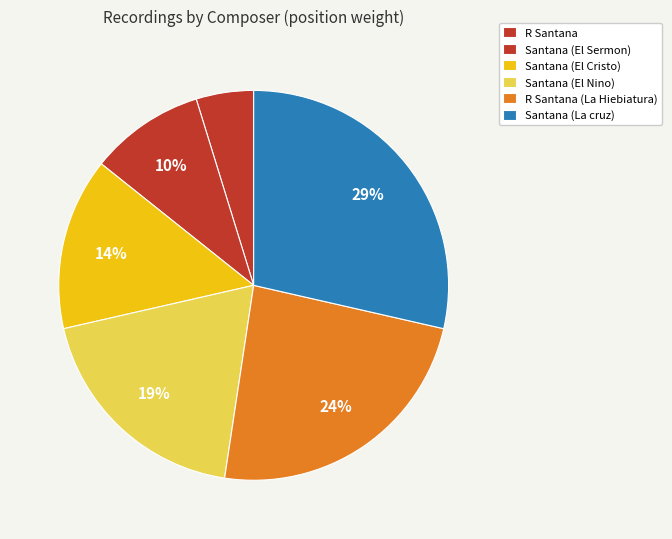

Which category has the smallest portion of the pie?

R Santana (1)